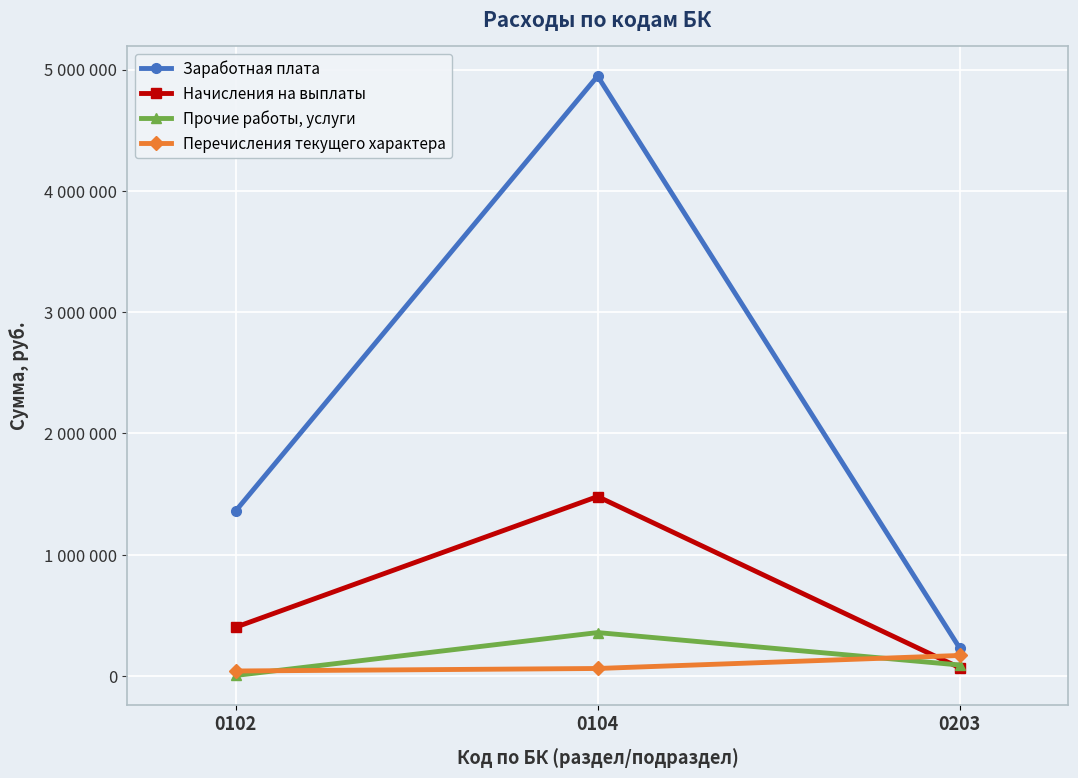

What is the average value of the Перечисления текущего характера series?

91373.6